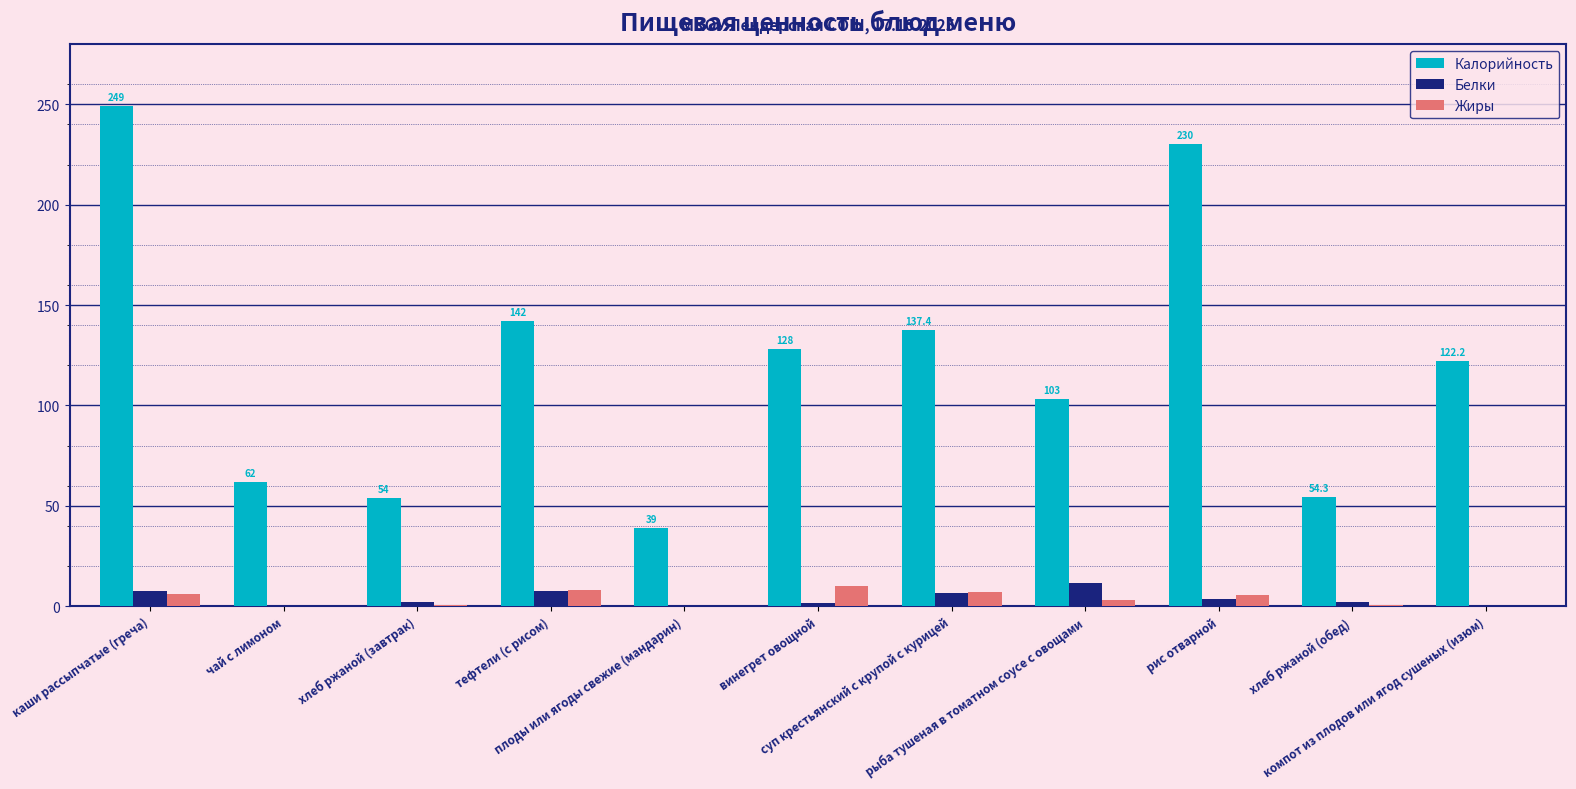

Are the bars horizontal?

No